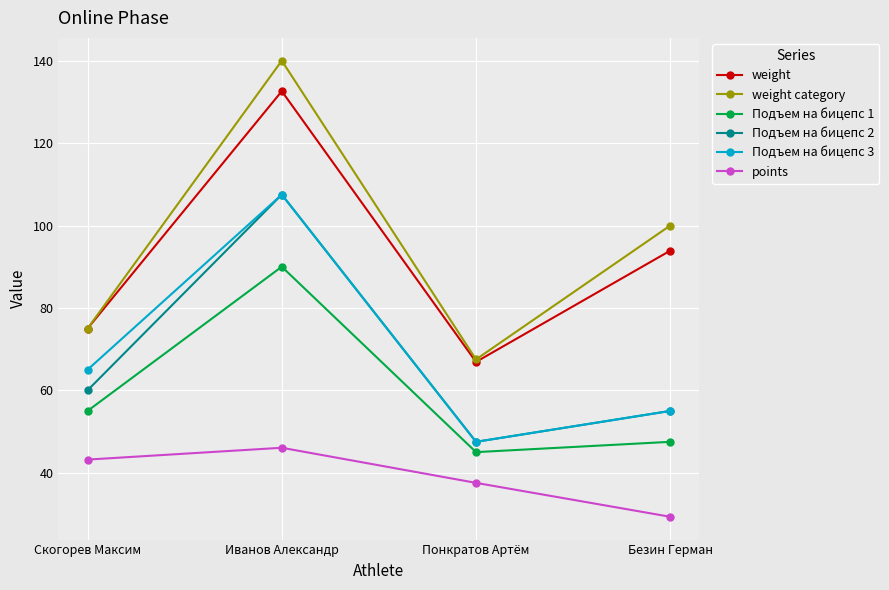

Which series has the largest range (max minus min)?

weight category